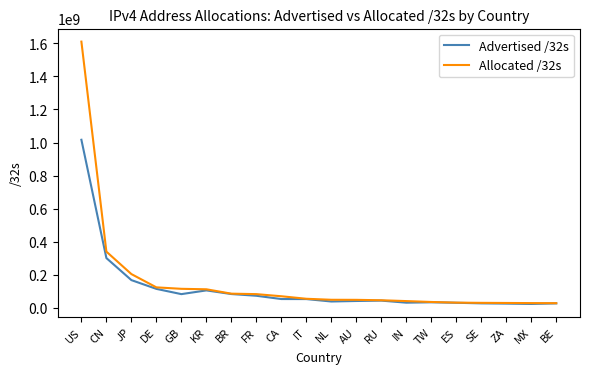

What position from the left is FR?

8